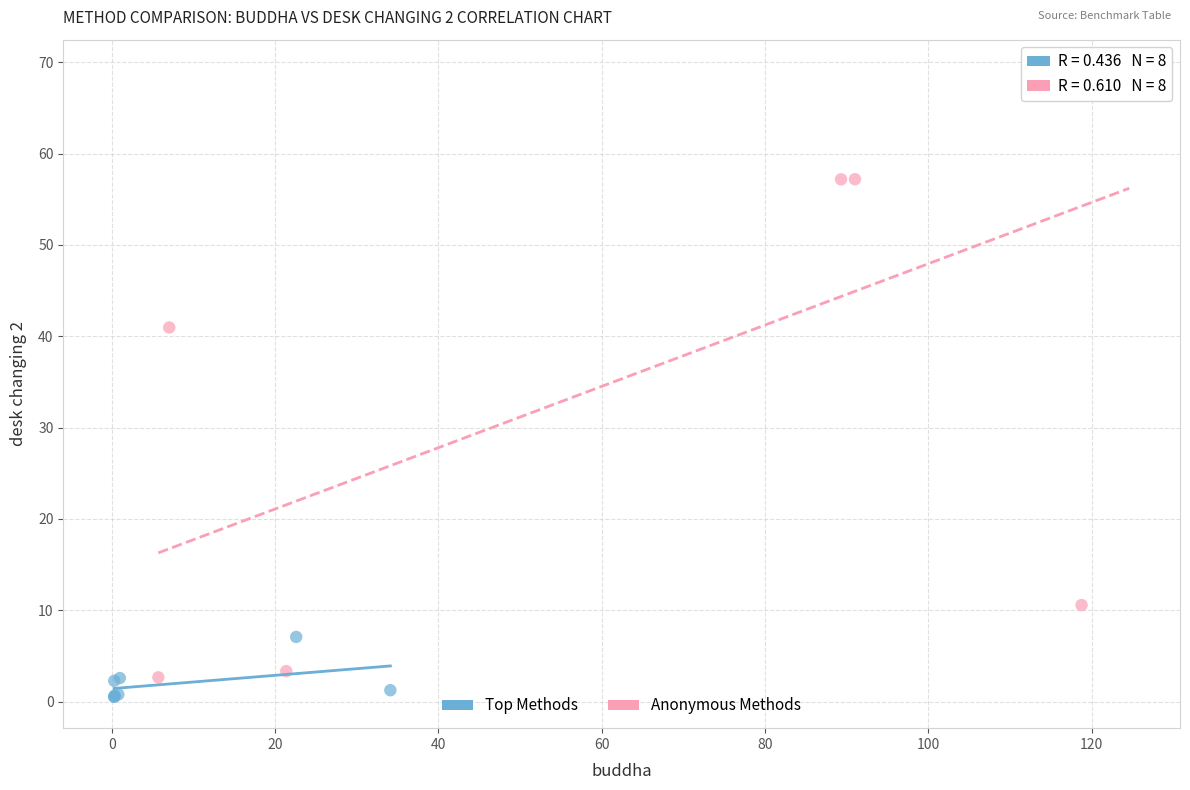

Which series reaches the minimum Y coordinate?

Top Methods